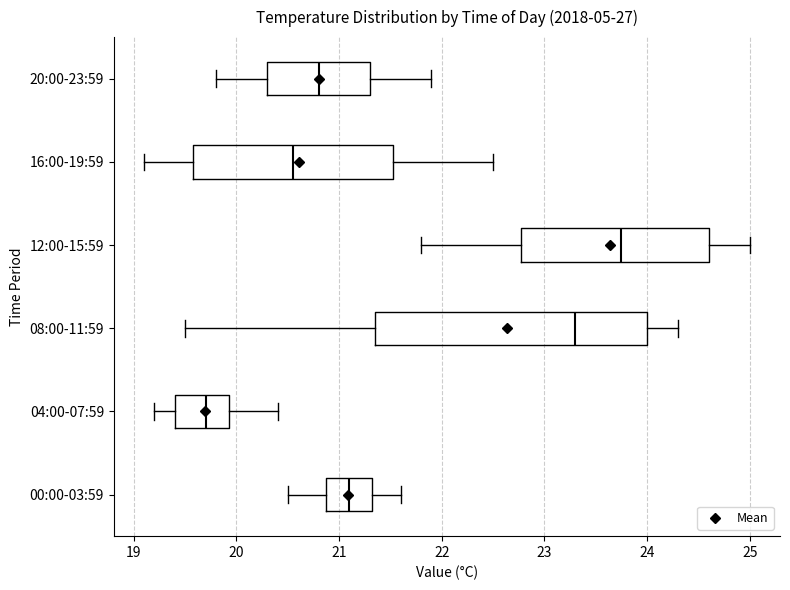

Which box's median line is the furthest to the left?

04:00-07:59